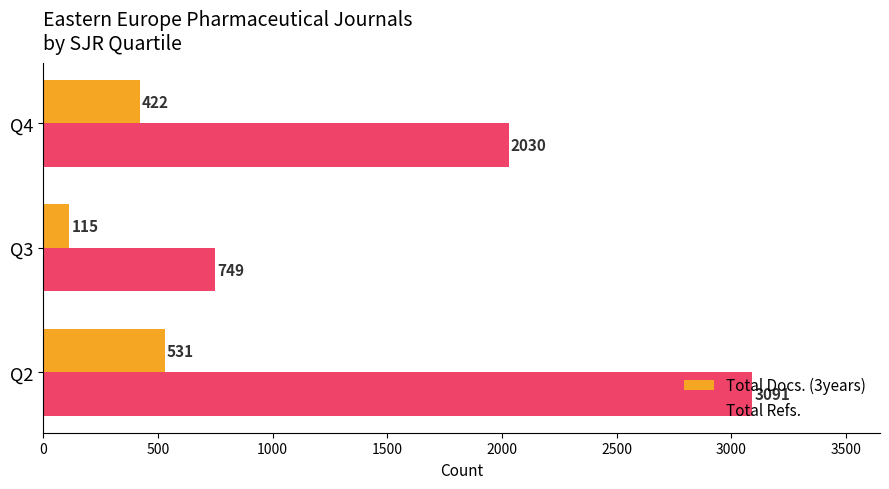

Count the Total Refs. values in the range 749 to 3091.

3